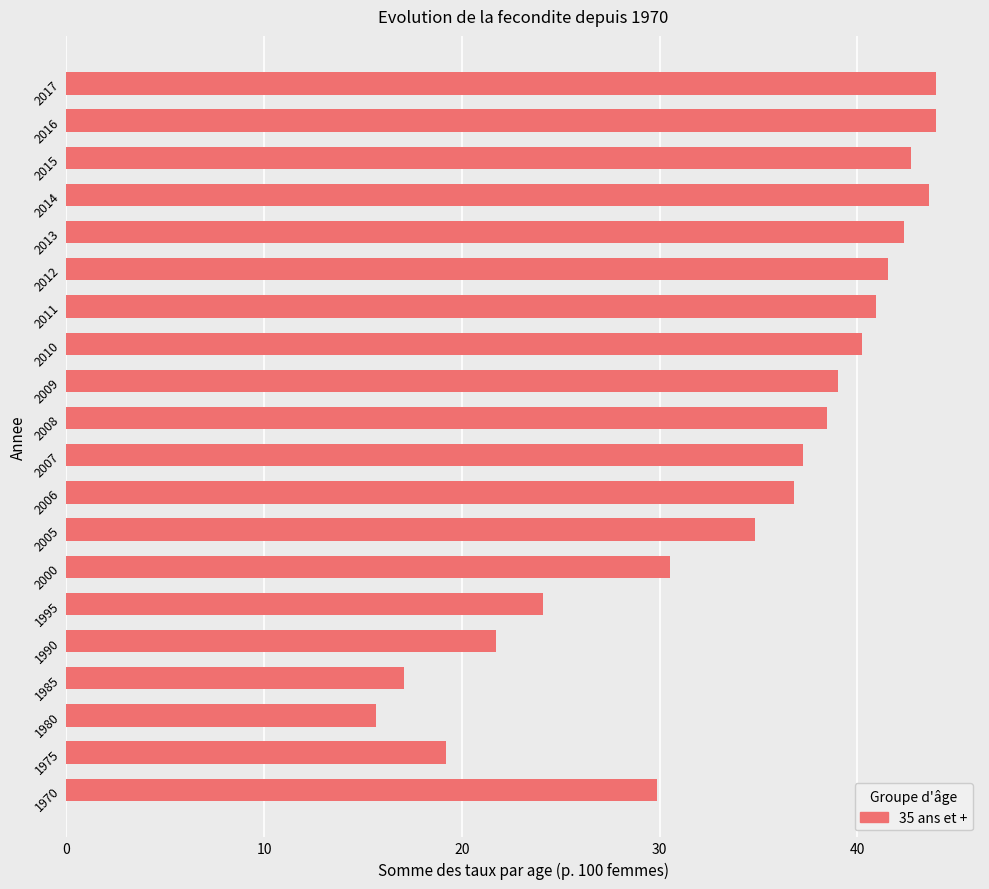

What is the change in value from 1990 to 2017?

+22.3